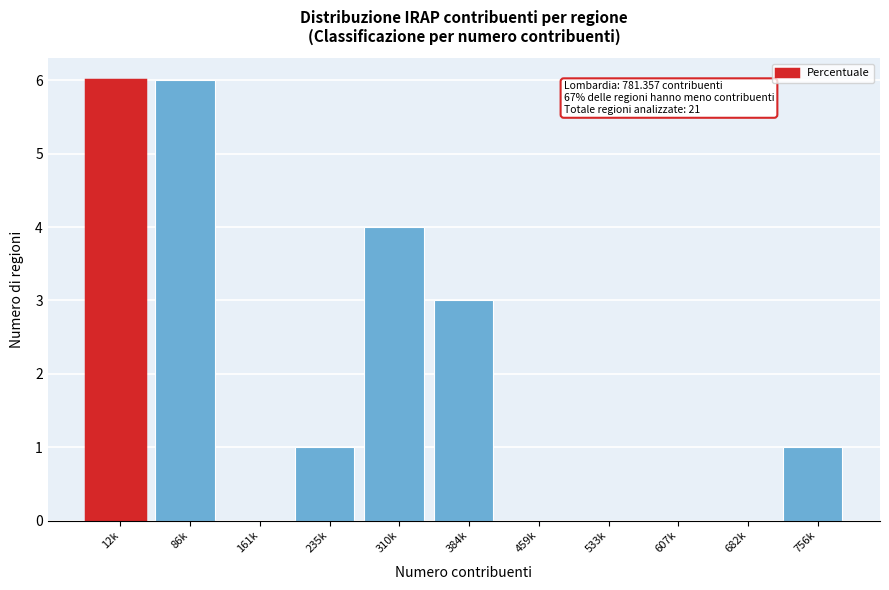

Reading right to left, what are all the values shown in this chart?

756k=1	682k=0	607k=0	533k=0	459k=0	384k=3	310k=4	235k=1	161k=0	86k=6	12k=6